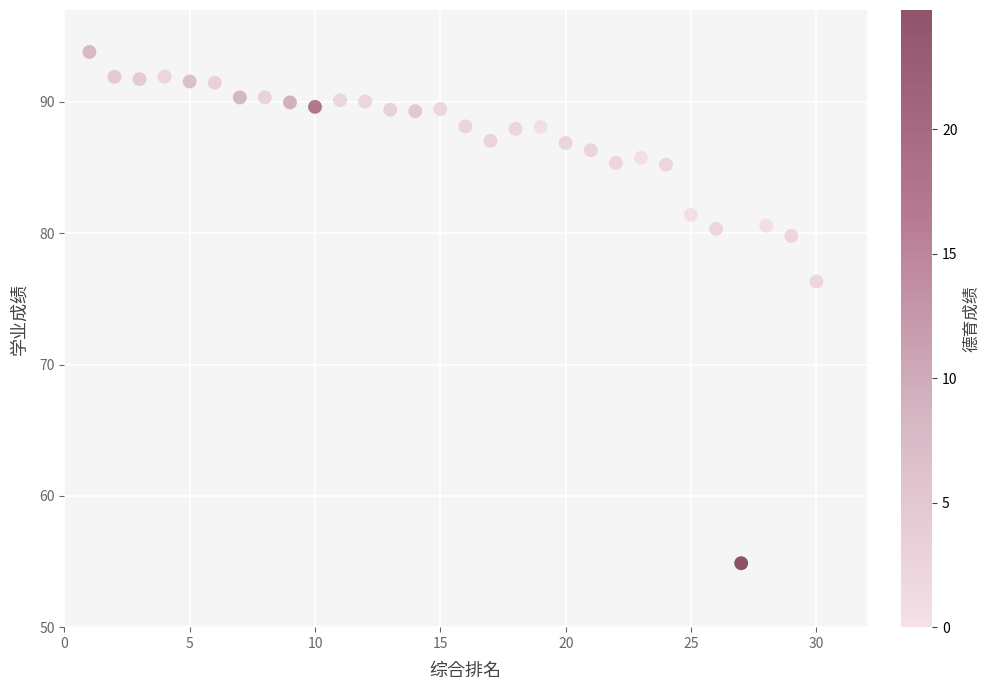

What is the range of Y values (max minus min)?

38.9